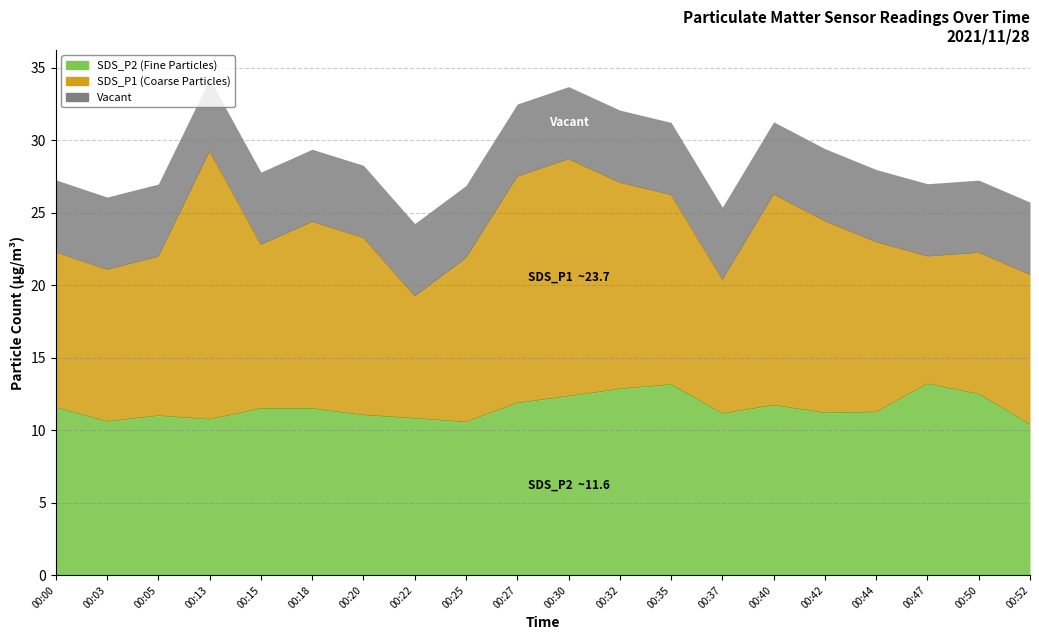

What is the sum of all SDS_P1 values?

474.7